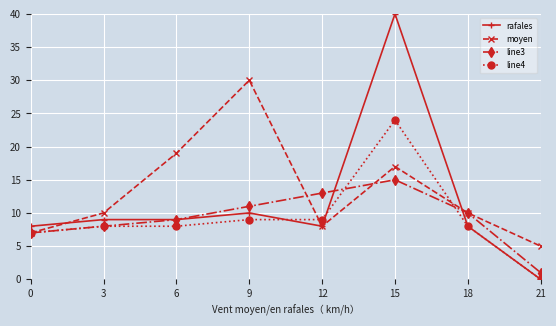

What is the difference between the maximum and second lowest values in the moyen series?

23